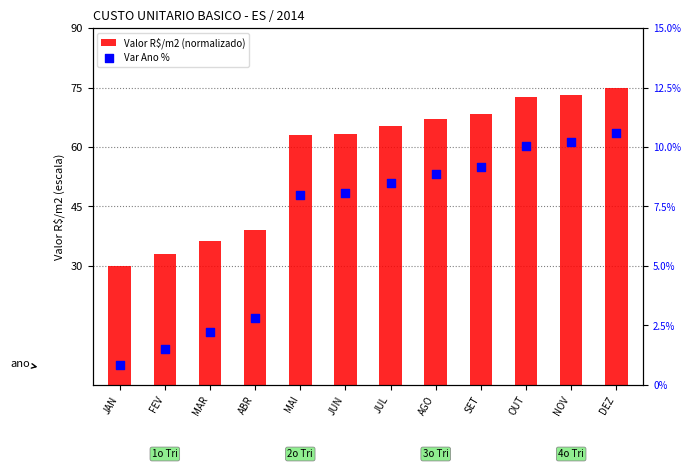

At which category is the sum across all series the highest?

DEZ